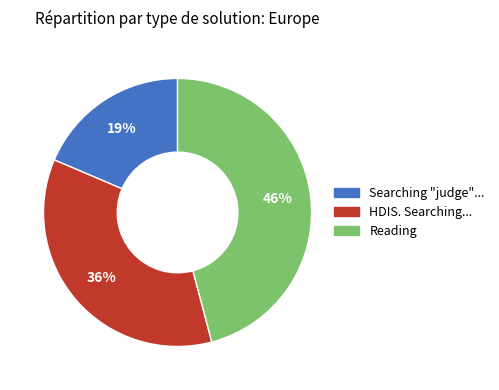

Is there any slice that represents more than half of the pie?

No